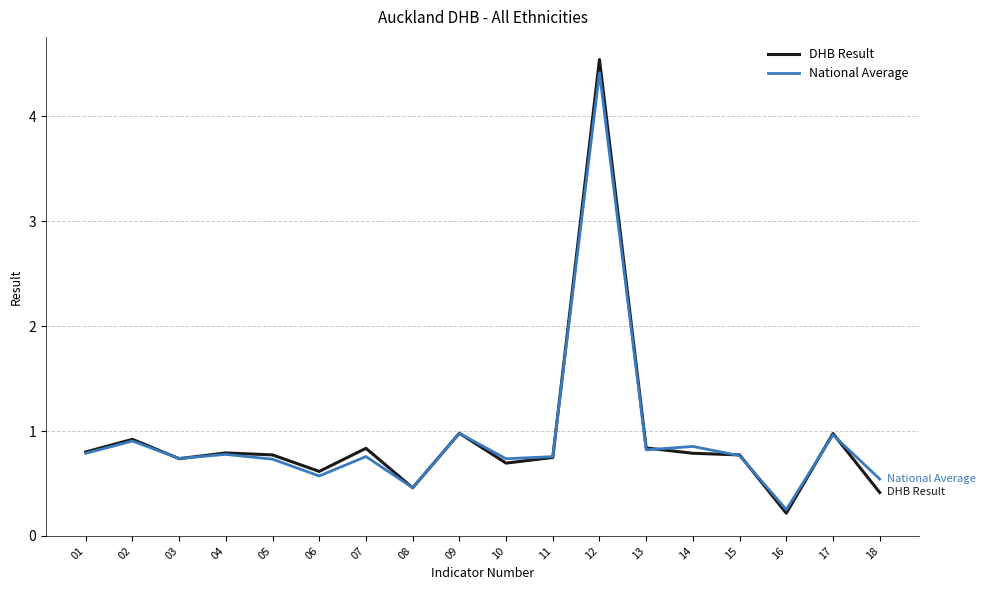

Which series has the widest spread of values?

DHB Result